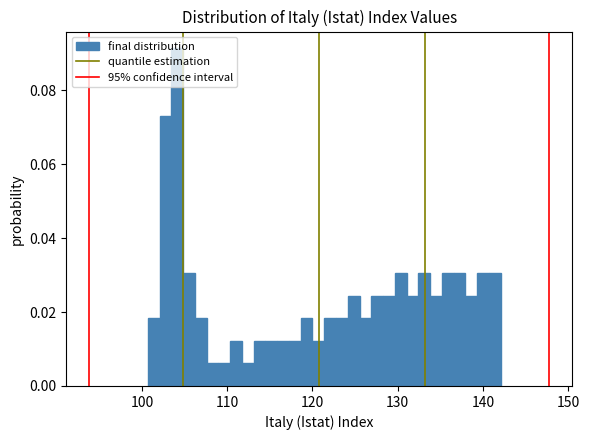

Read against the x-axis, roughly where is the centre of the tallest bar?

104